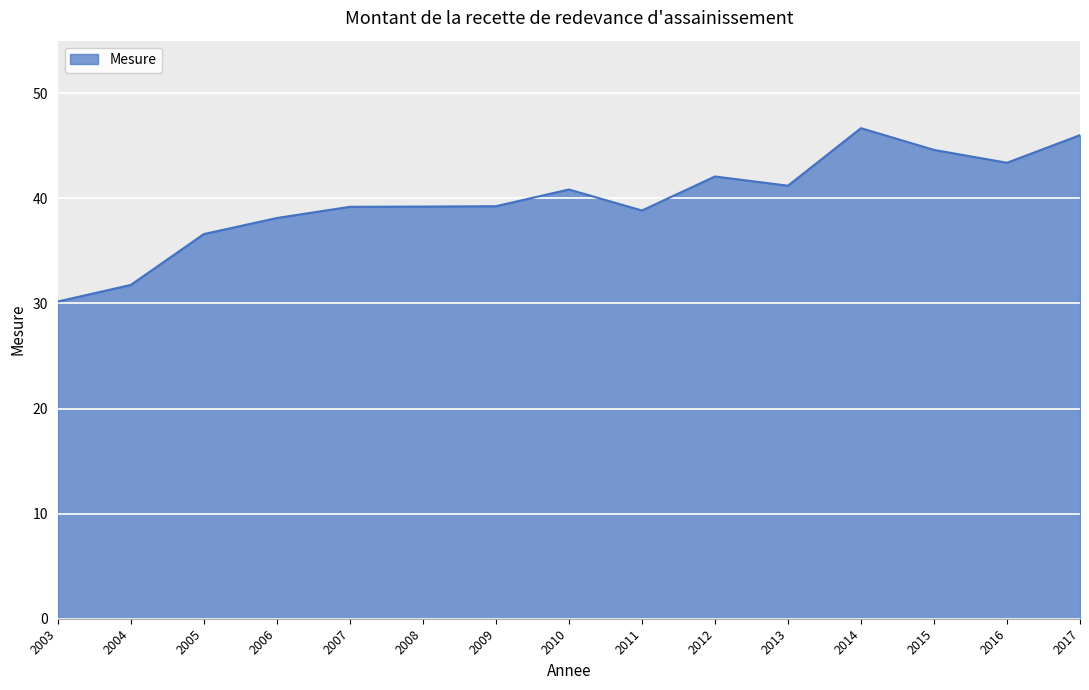

The chart shows a value of 43.4 at 2016. True or false?

True